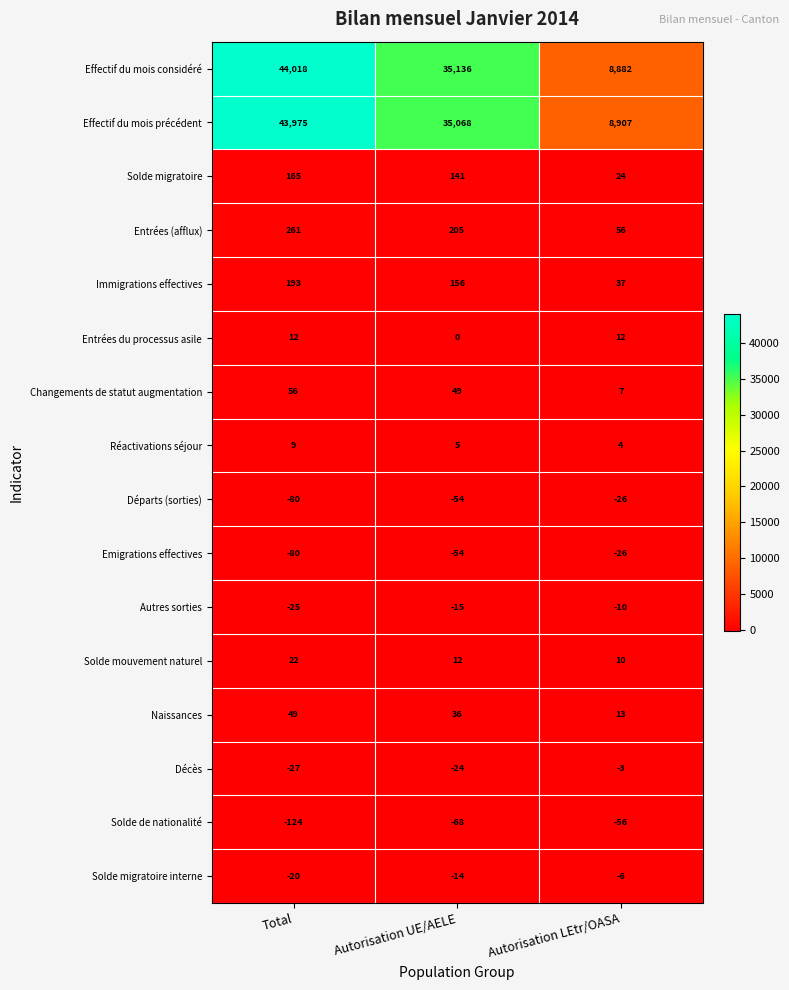

The value of Décès at Autorisation LEtr/OASA is -2. True or false?

False